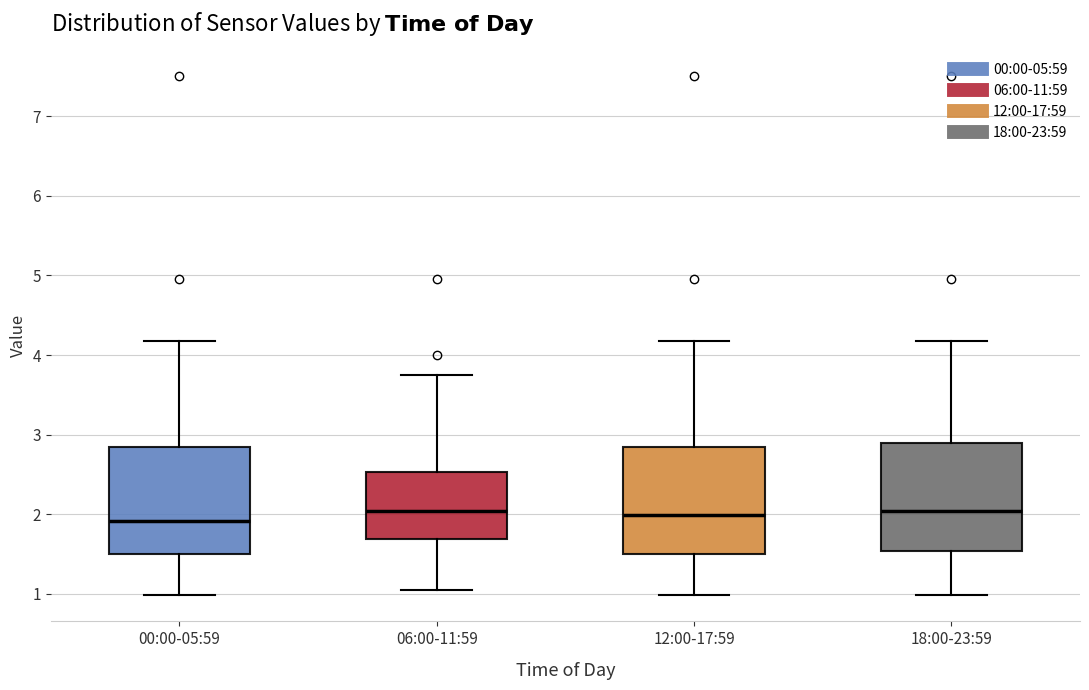

Where does the lower whisker of the box for 12:00-17:59 end on the y-axis? The values are not printed on the chart, so give them approximately, as read against the axis.

1.0